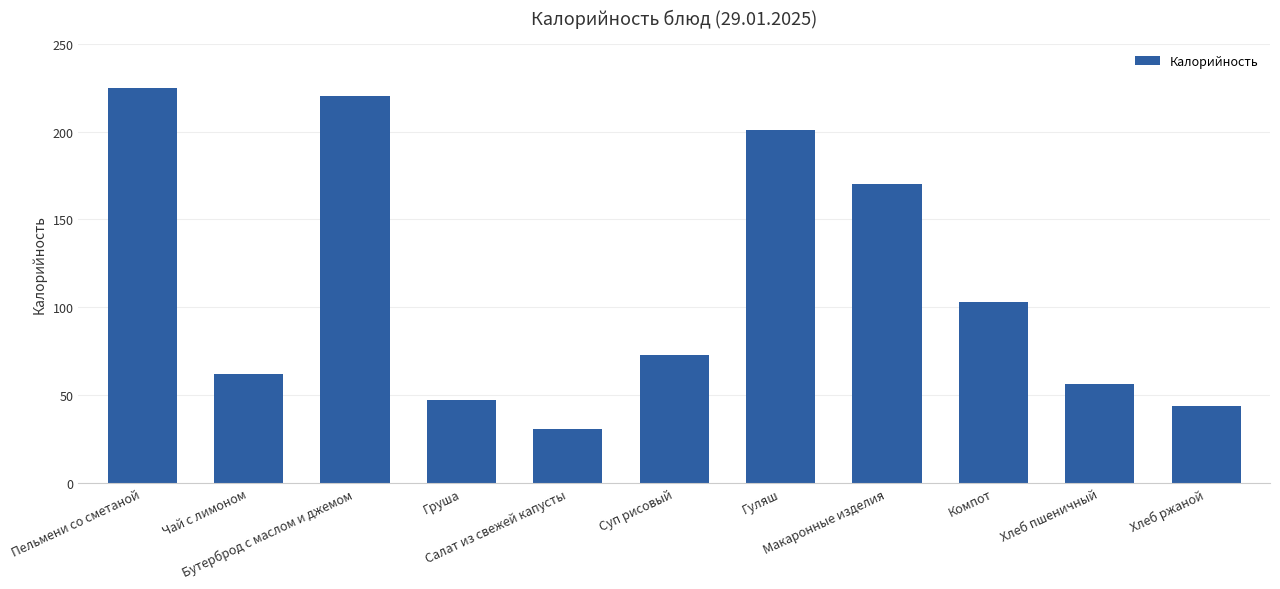

Is it true that the value at Пельмени со сметаной is 83.9?

False